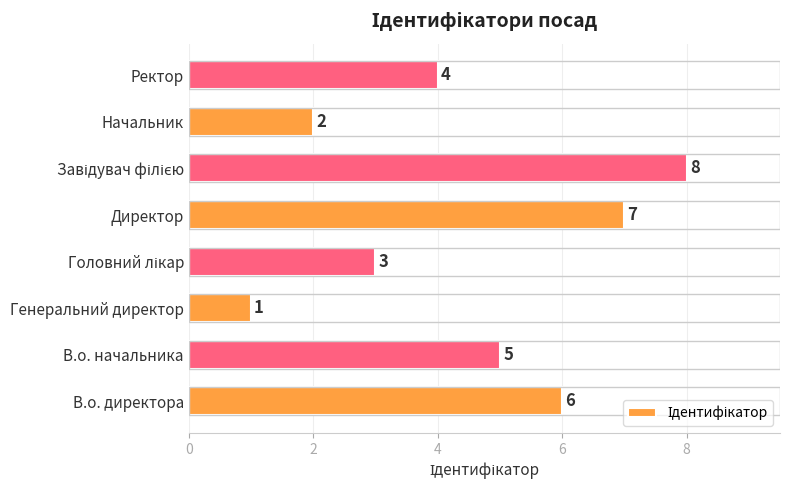

True or false: the data shows 7 at Директор.

True